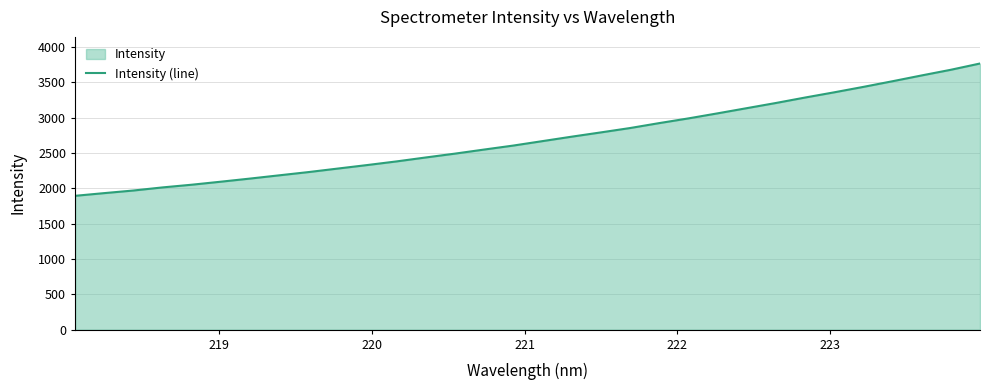

What is the difference between the maximum and minimum values?

1872.4